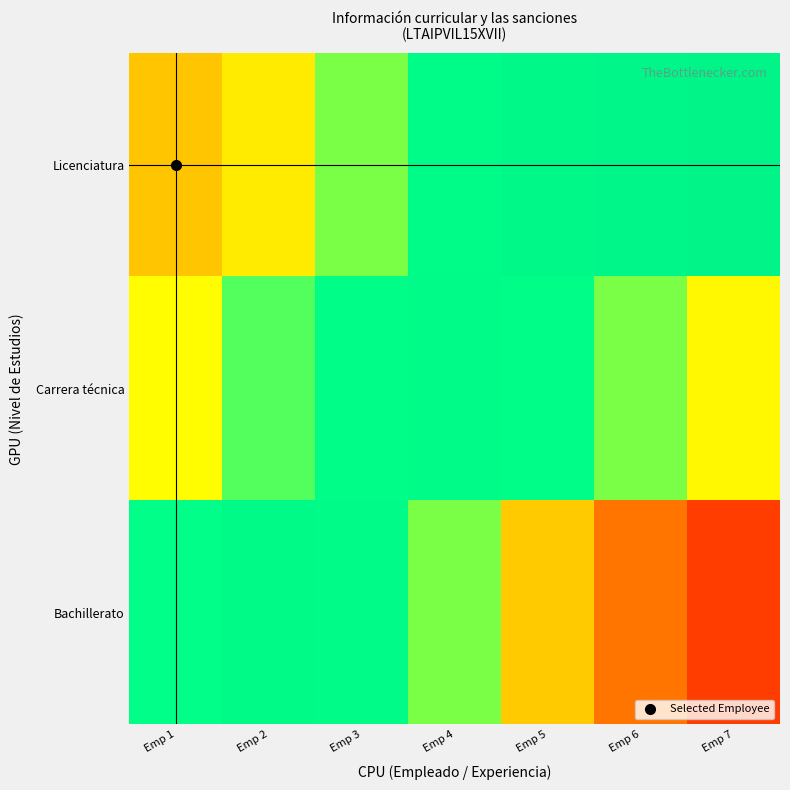

How many categories are shown in the chart?

7